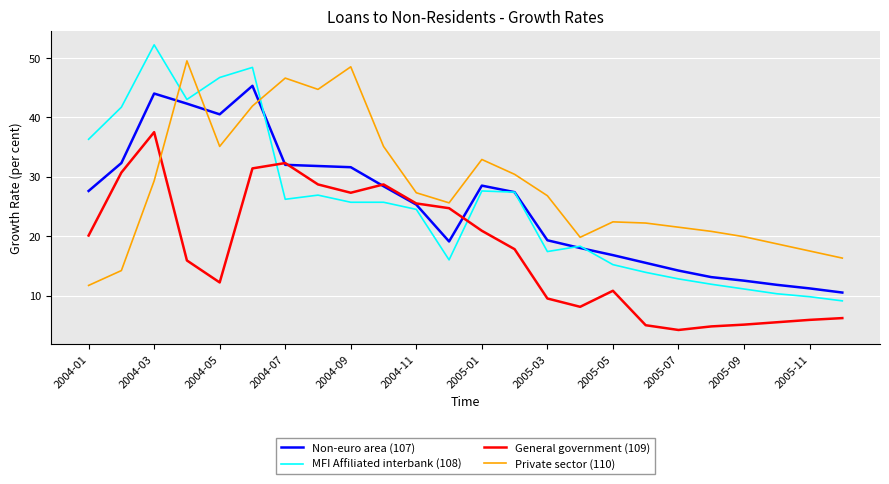

How many times do Private sector (110) and MFI Affiliated interbank (108) cross each other?

3